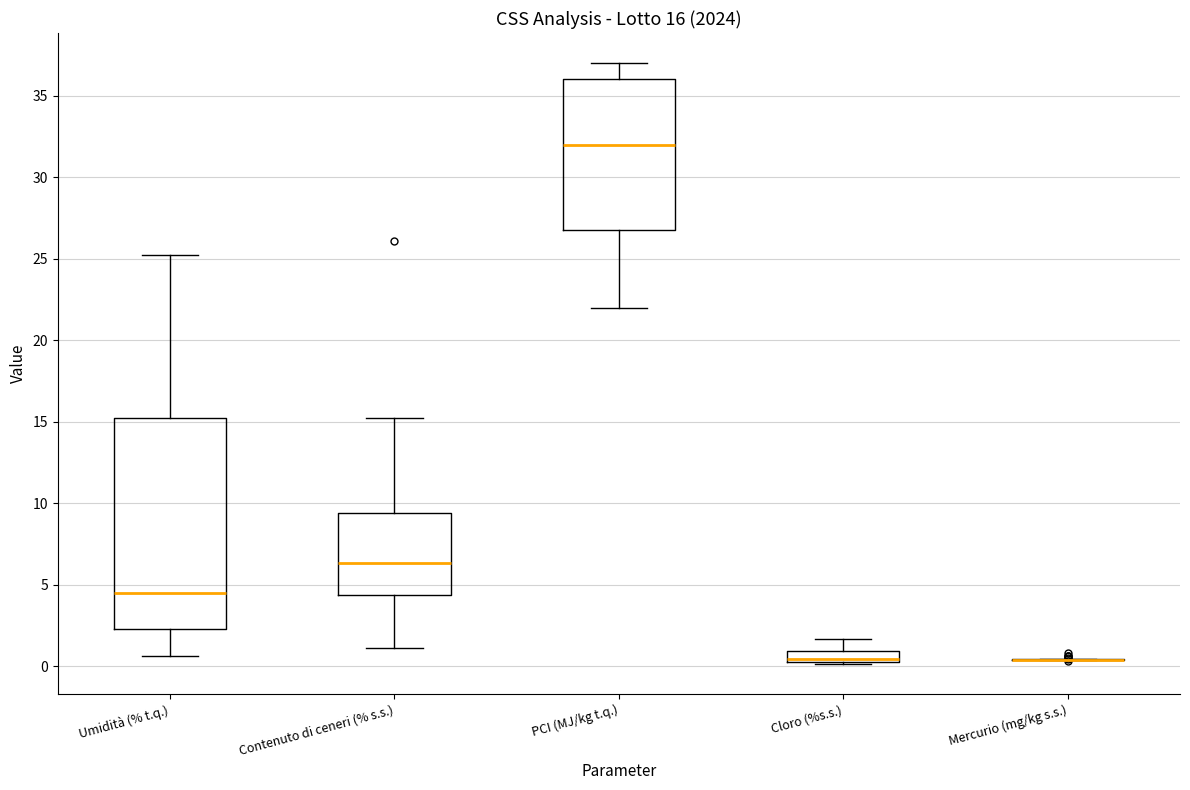

Comparing the boxes themselves (not the whiskers), which one is the tallest?

Umidità (% t.q.)